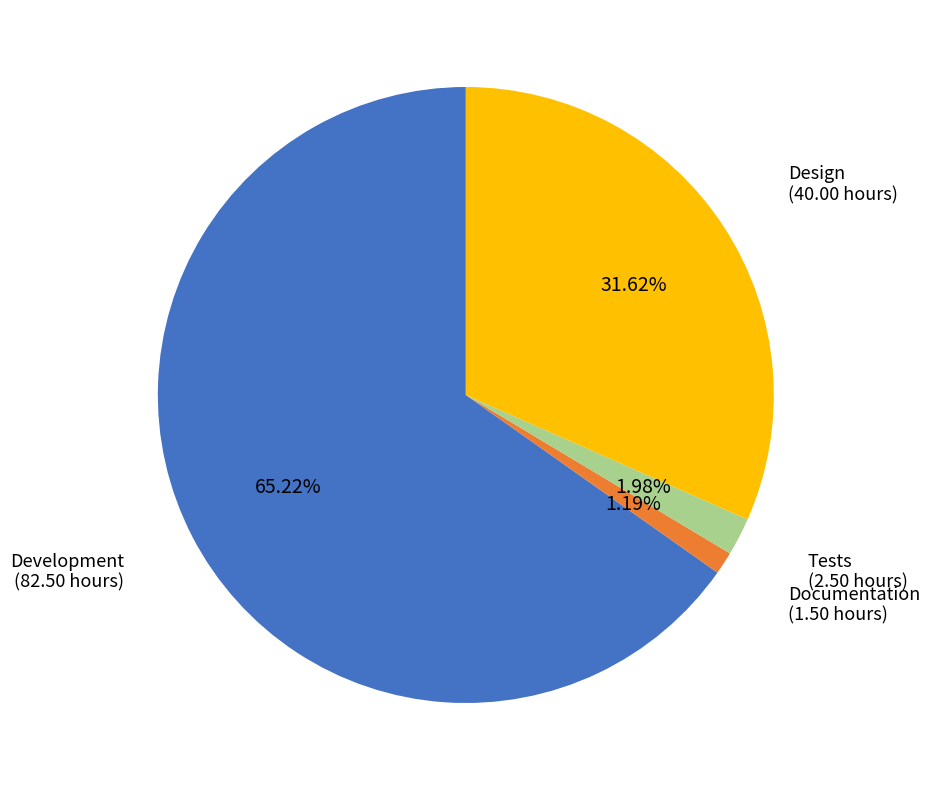

What percentage is the Design slice, to the nearest percent?

32%